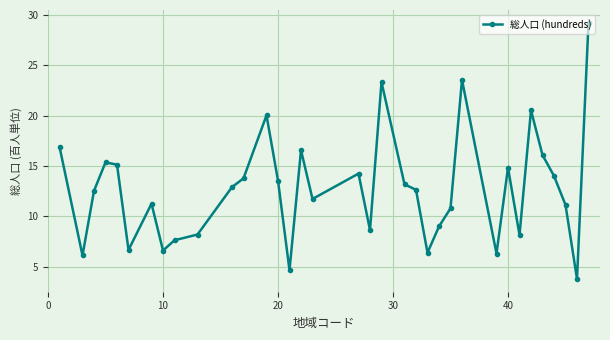

How many data points does each series have?

35